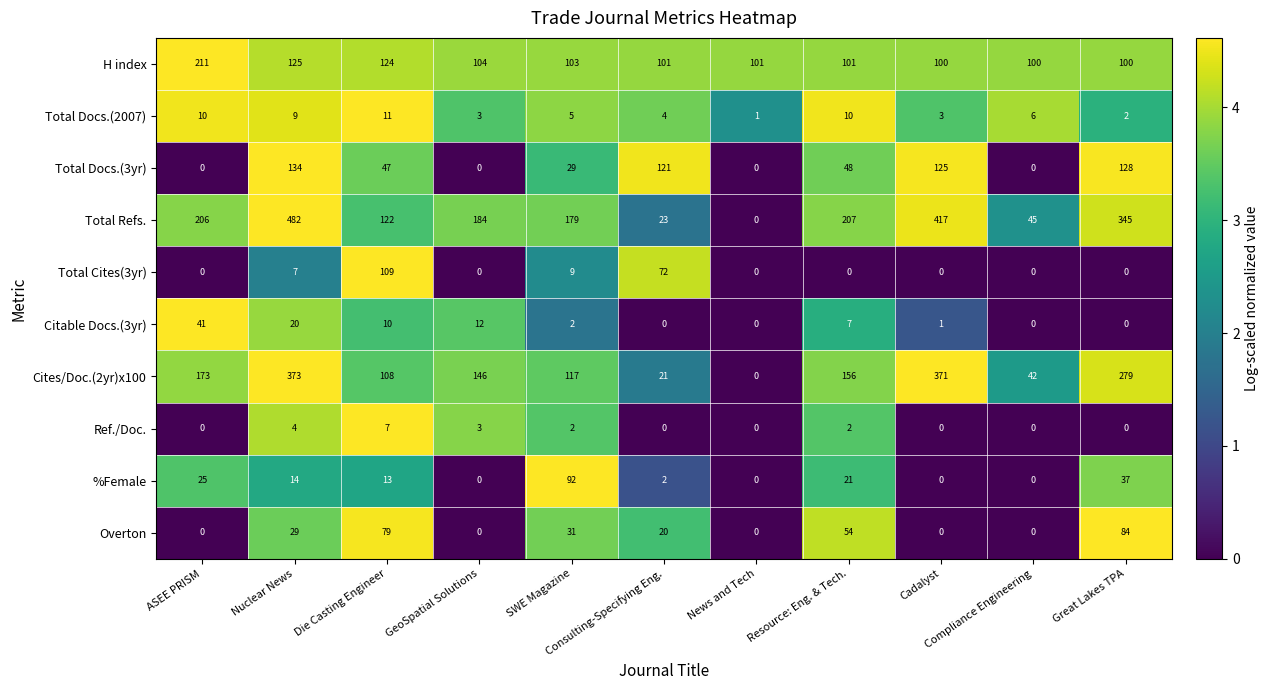

At Resource: Eng. & Tech., list the series in order from smallest to largest.

Total Cites(3yr), Ref./Doc., Citable Docs.(3yr), Total Docs.(2007), %Female, Total Docs.(3yr), Overton, H index, Cites/Doc.(2yr)x100, Total Refs.